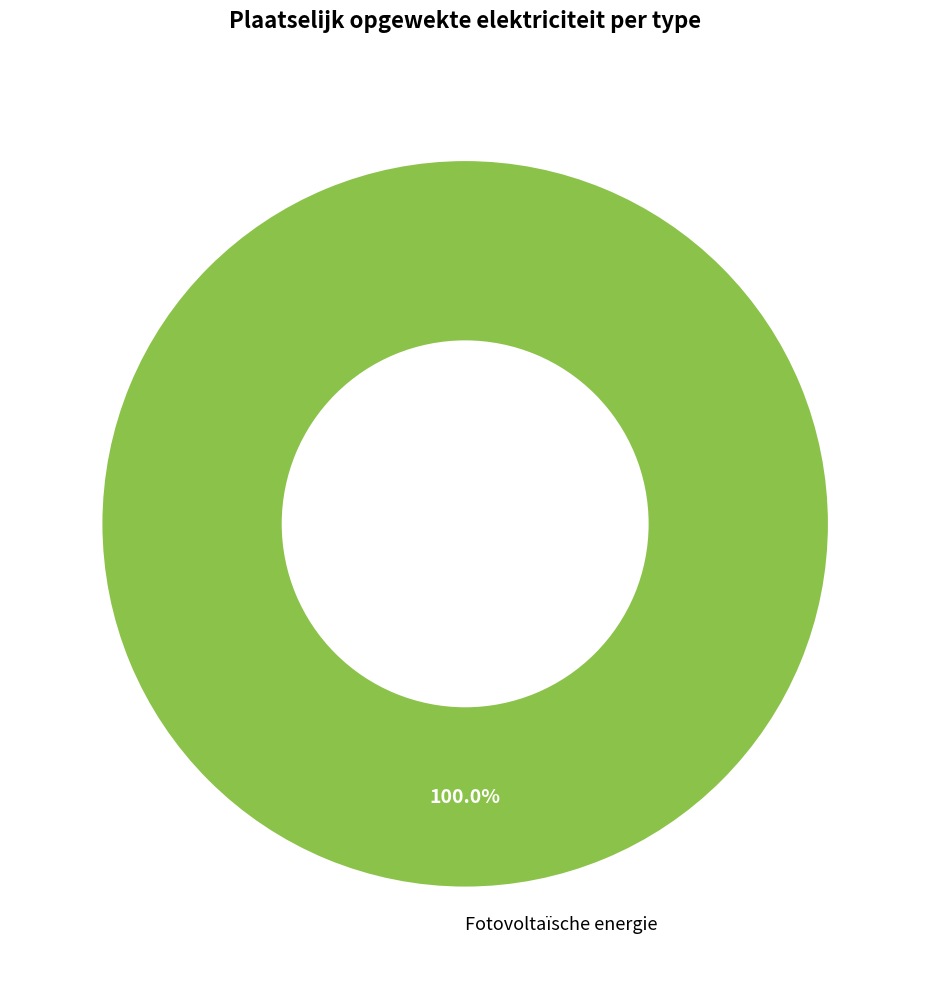

Rank the categories by value from highest to lowest.

Fotovoltaïsche energie